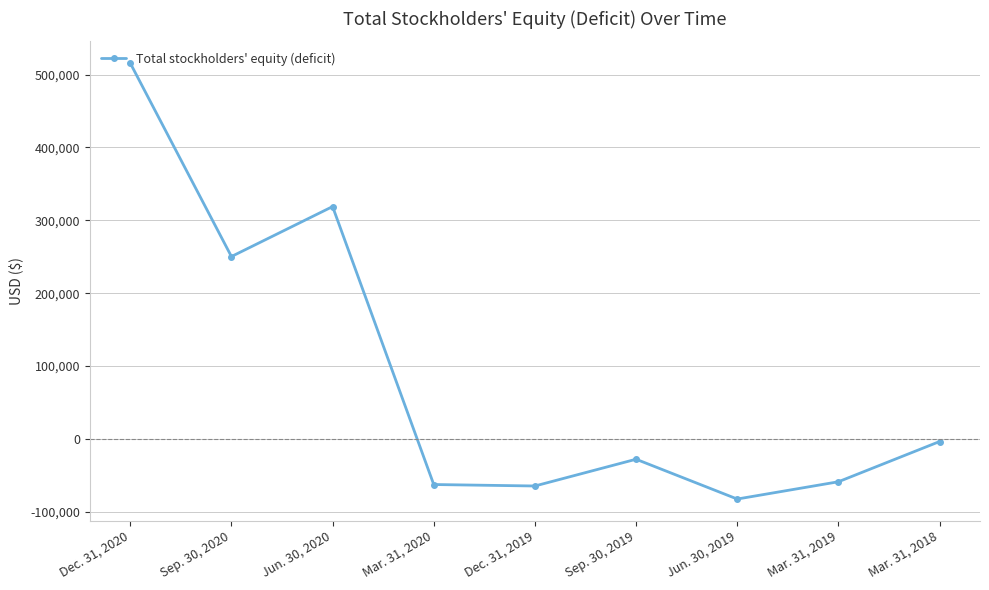

Where is the first local minimum?

Sep. 30, 2020